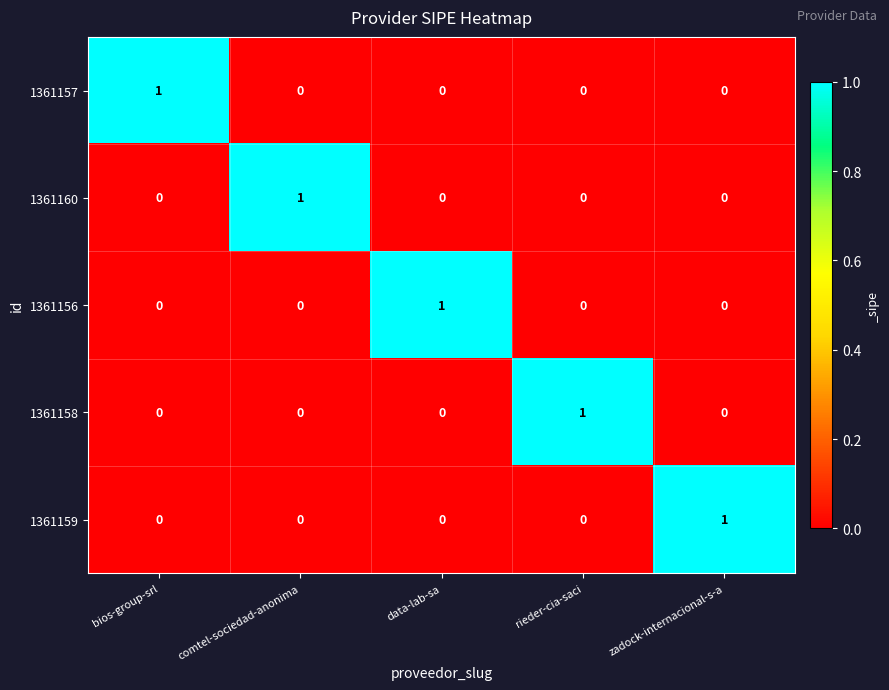

Reading left to right, extract all data points from this chart.

1361157: bios-group-srl=1	comtel-sociedad-anonima=0	data-lab-sa=0	rieder-cia-saci=0	zadock-internacional-s-a=0
1361160: bios-group-srl=0	comtel-sociedad-anonima=1	data-lab-sa=0	rieder-cia-saci=0	zadock-internacional-s-a=0
1361156: bios-group-srl=0	comtel-sociedad-anonima=0	data-lab-sa=1	rieder-cia-saci=0	zadock-internacional-s-a=0
1361158: bios-group-srl=0	comtel-sociedad-anonima=0	data-lab-sa=0	rieder-cia-saci=1	zadock-internacional-s-a=0
1361159: bios-group-srl=0	comtel-sociedad-anonima=0	data-lab-sa=0	rieder-cia-saci=0	zadock-internacional-s-a=1